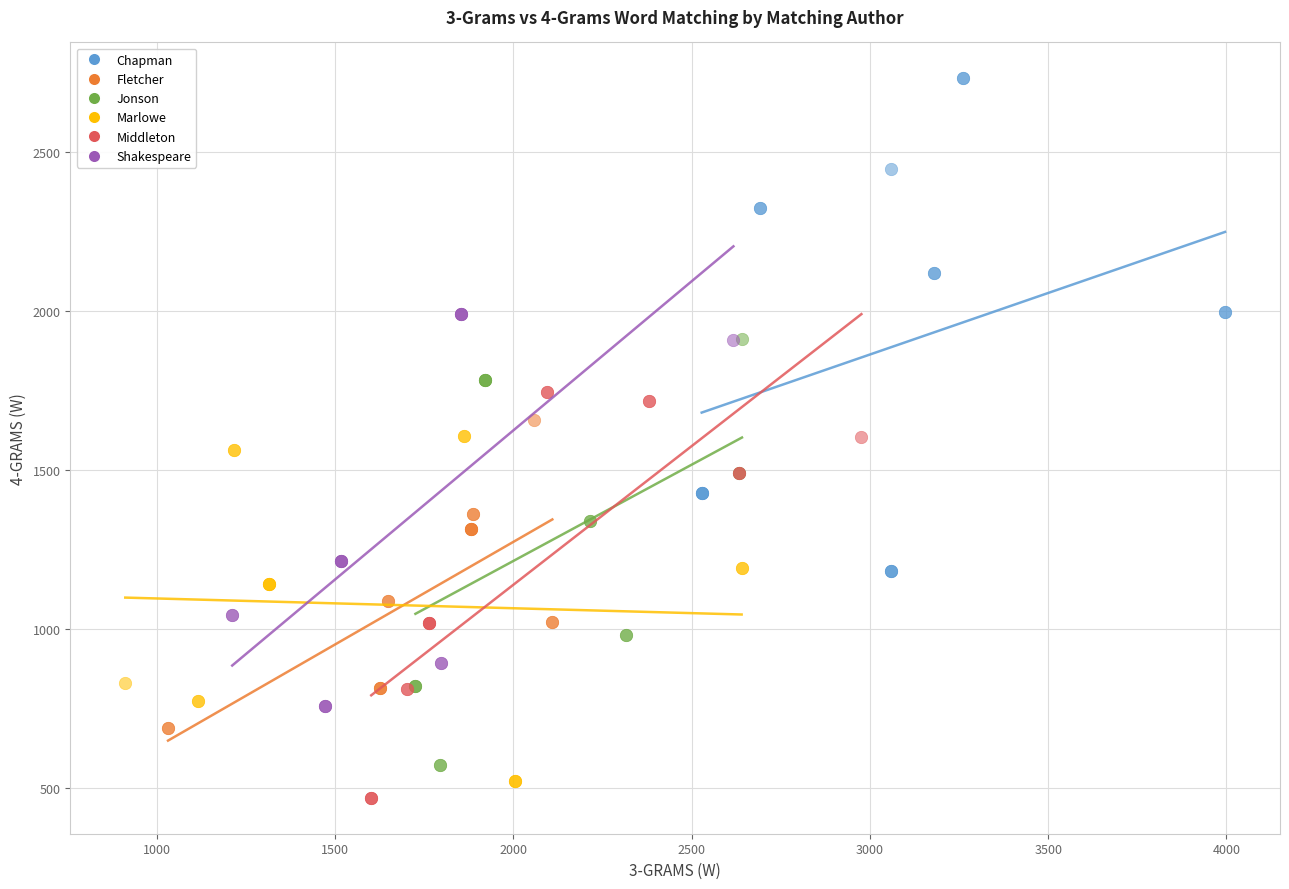

Which series reaches the minimum Y coordinate?

Middleton